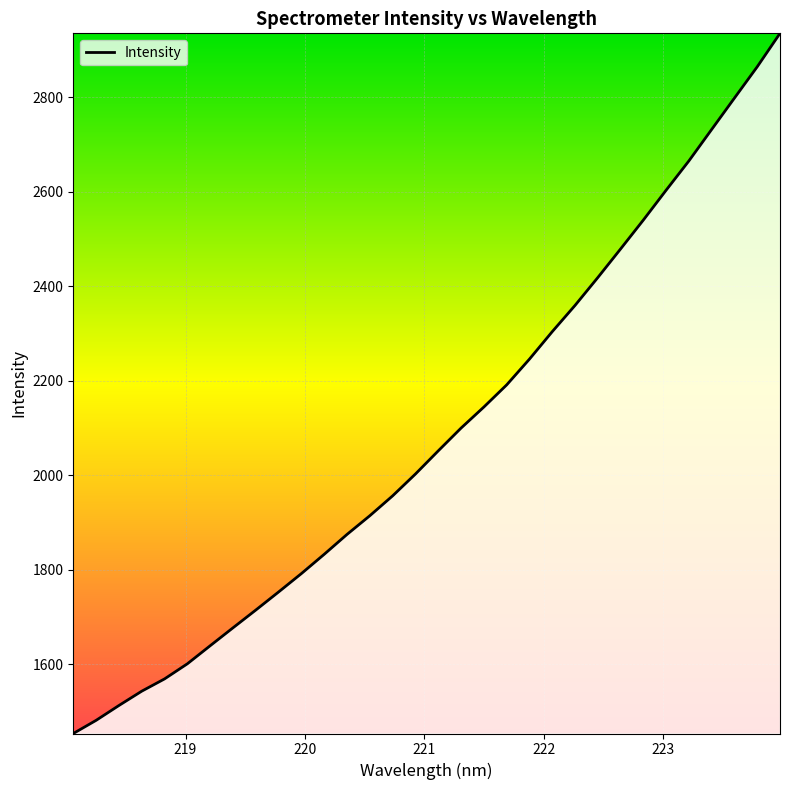

What is the greatest value displayed?

2935.6